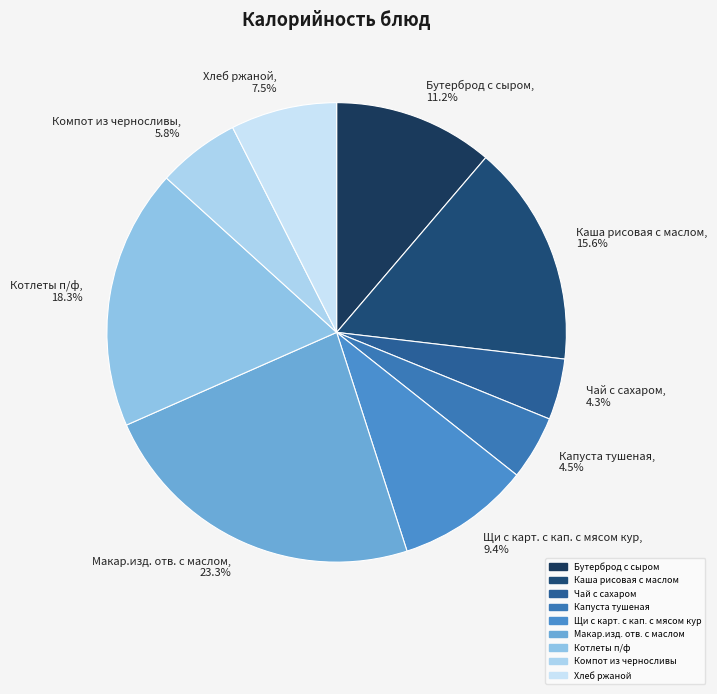

To the nearest percent, what is the difference between the largest and smallest slice percentages?

19%